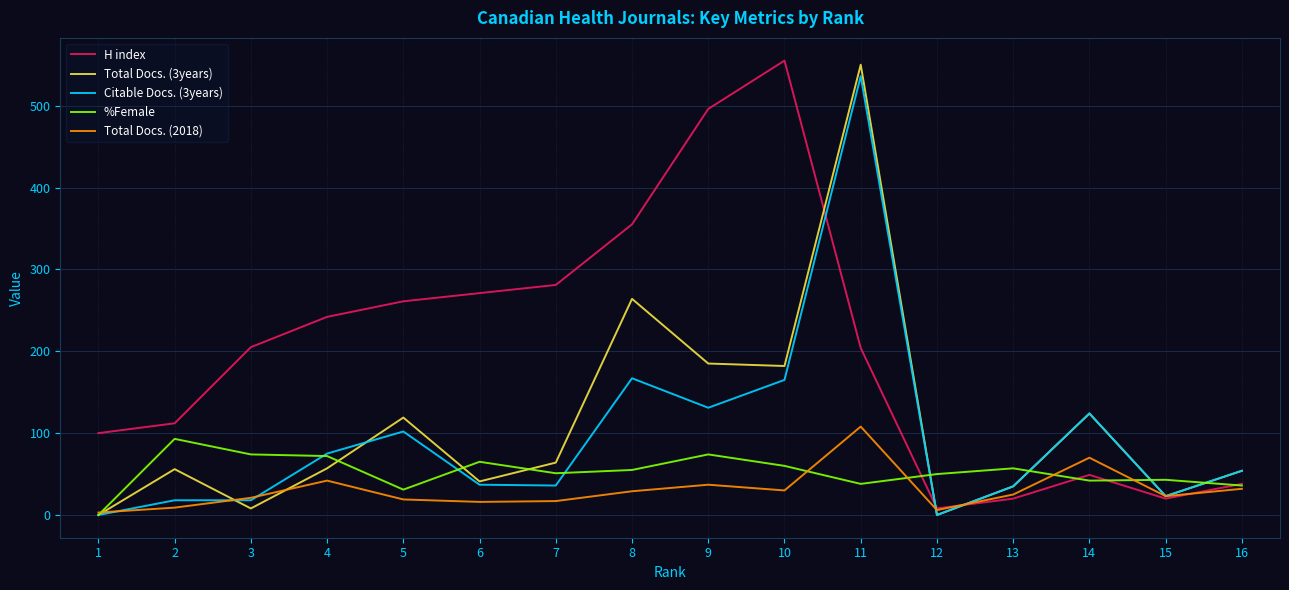

At which label is Total Docs. (3years) closest to 275?

8